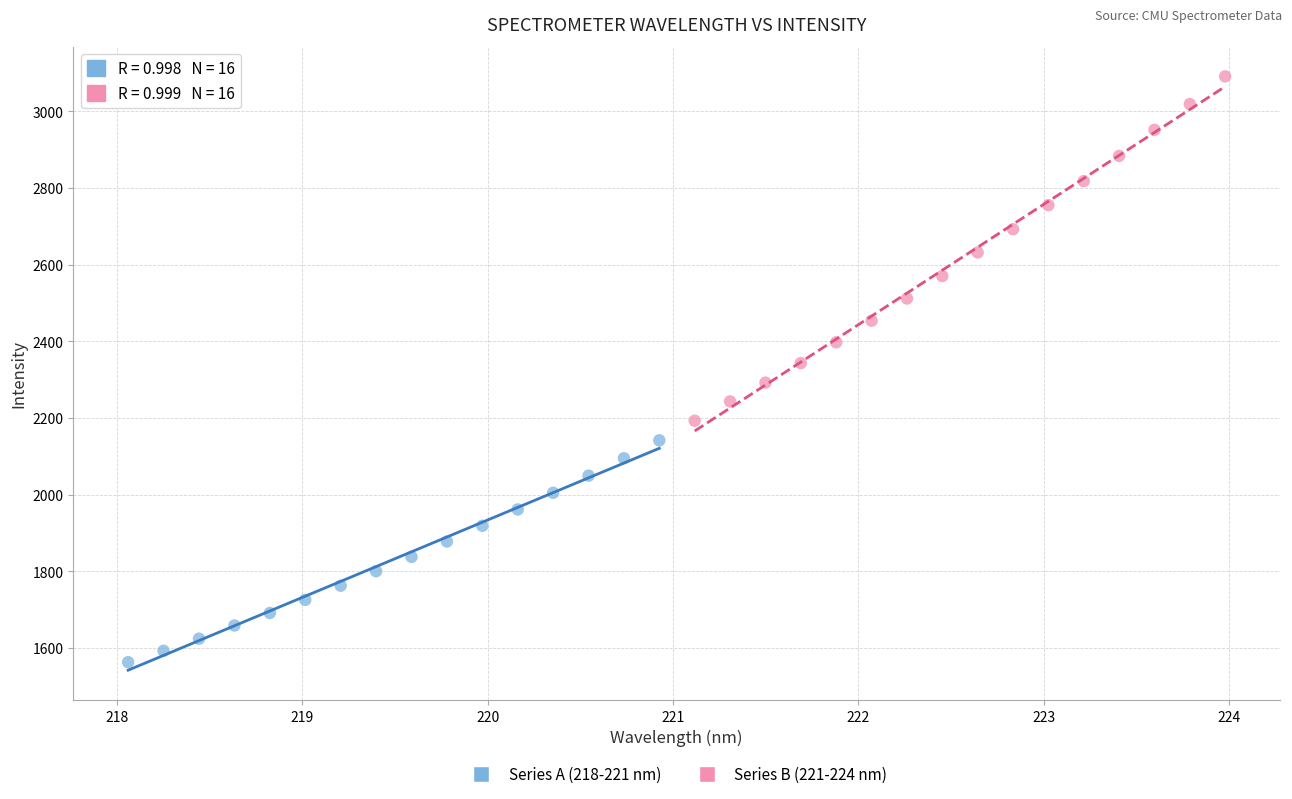

Which series contains the highest Y value?

Series B (221-224 nm)